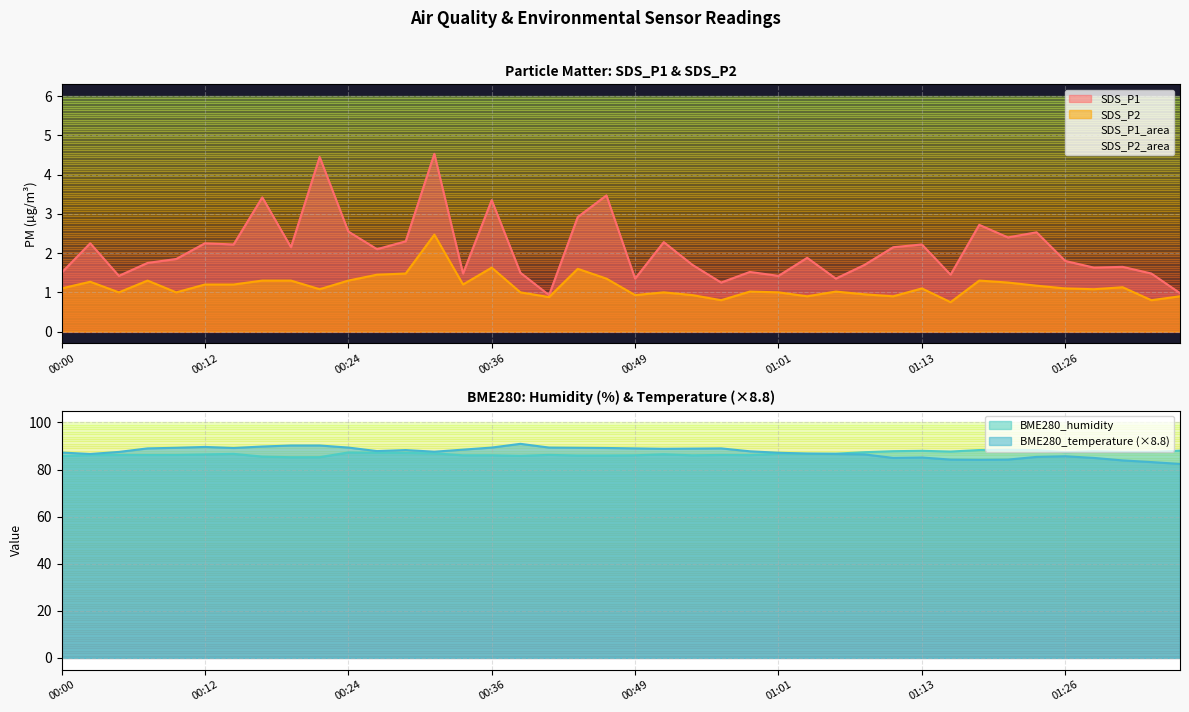

Is the value of BME280_temperature at 00:49 greater than the value of SDS_P2 at 01:21?

Yes